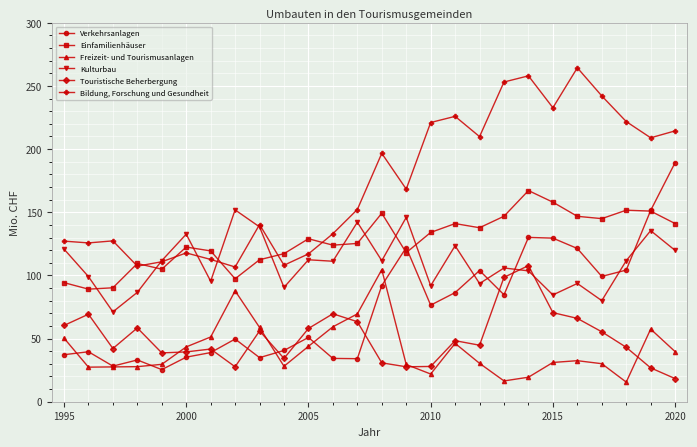

List the series in order of their peak value, highest first.

Bildung, Forschung und Gesundheit, Verkehrsanlagen, Einfamilienhäuser, Kulturbau, Touristische Beherbergung, Freizeit- und Tourismusanlagen